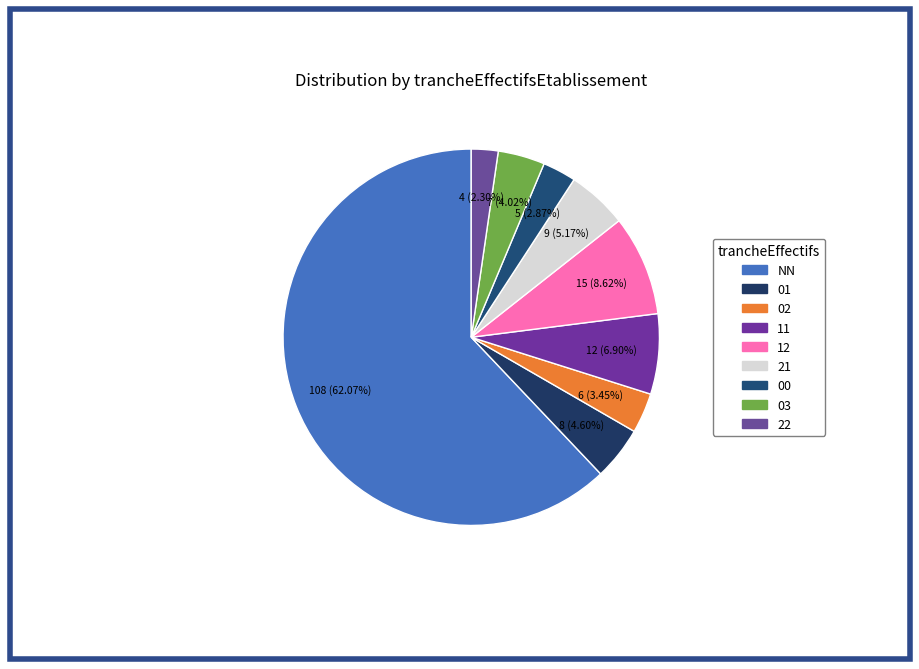

How many segments does this pie chart have?

9